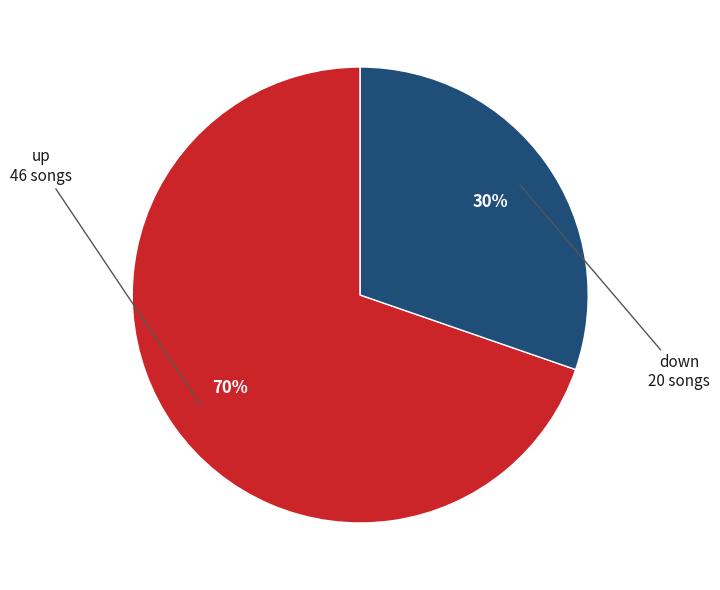

To the nearest percent, what is the average slice percentage?

50%